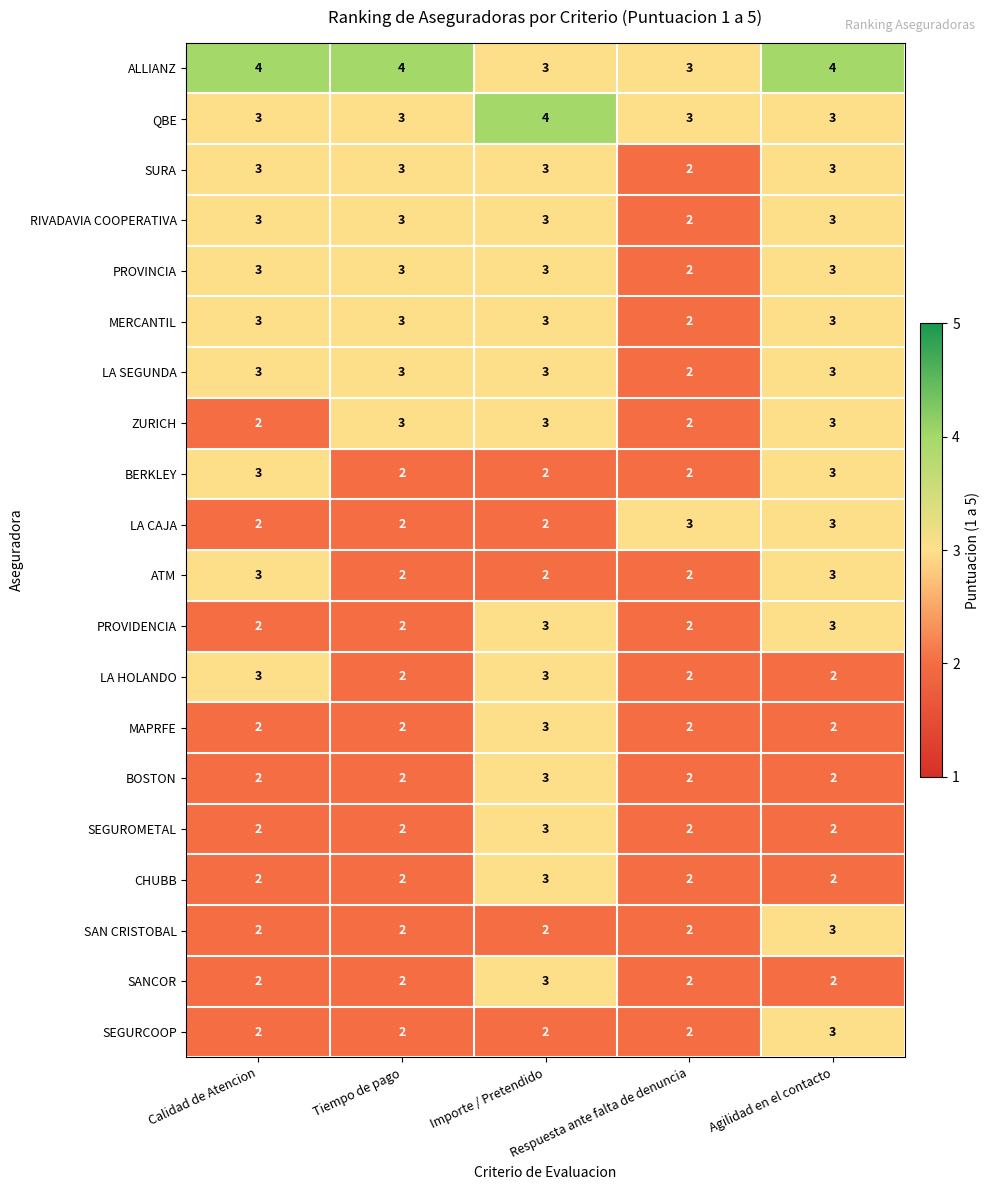

Which series has the largest total across all categories?

ALLIANZ